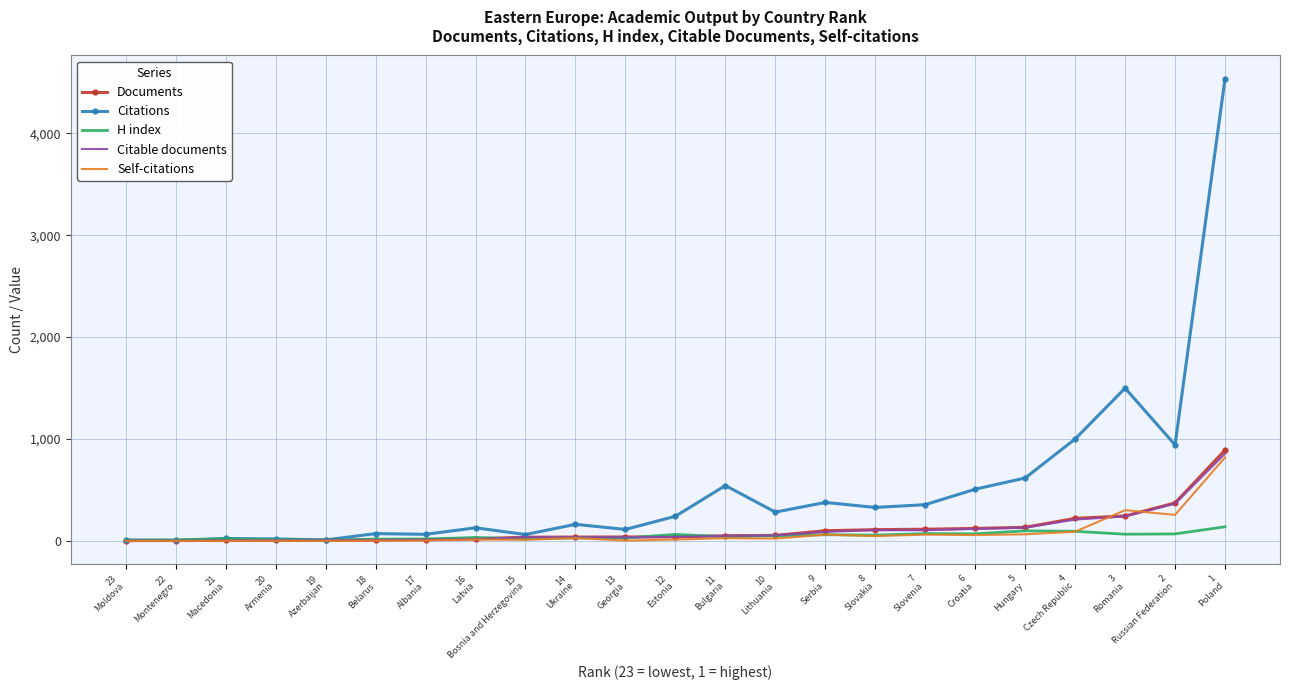

What is the sum of the Citable documents values at 5
Hungary and 20
Armenia?

134